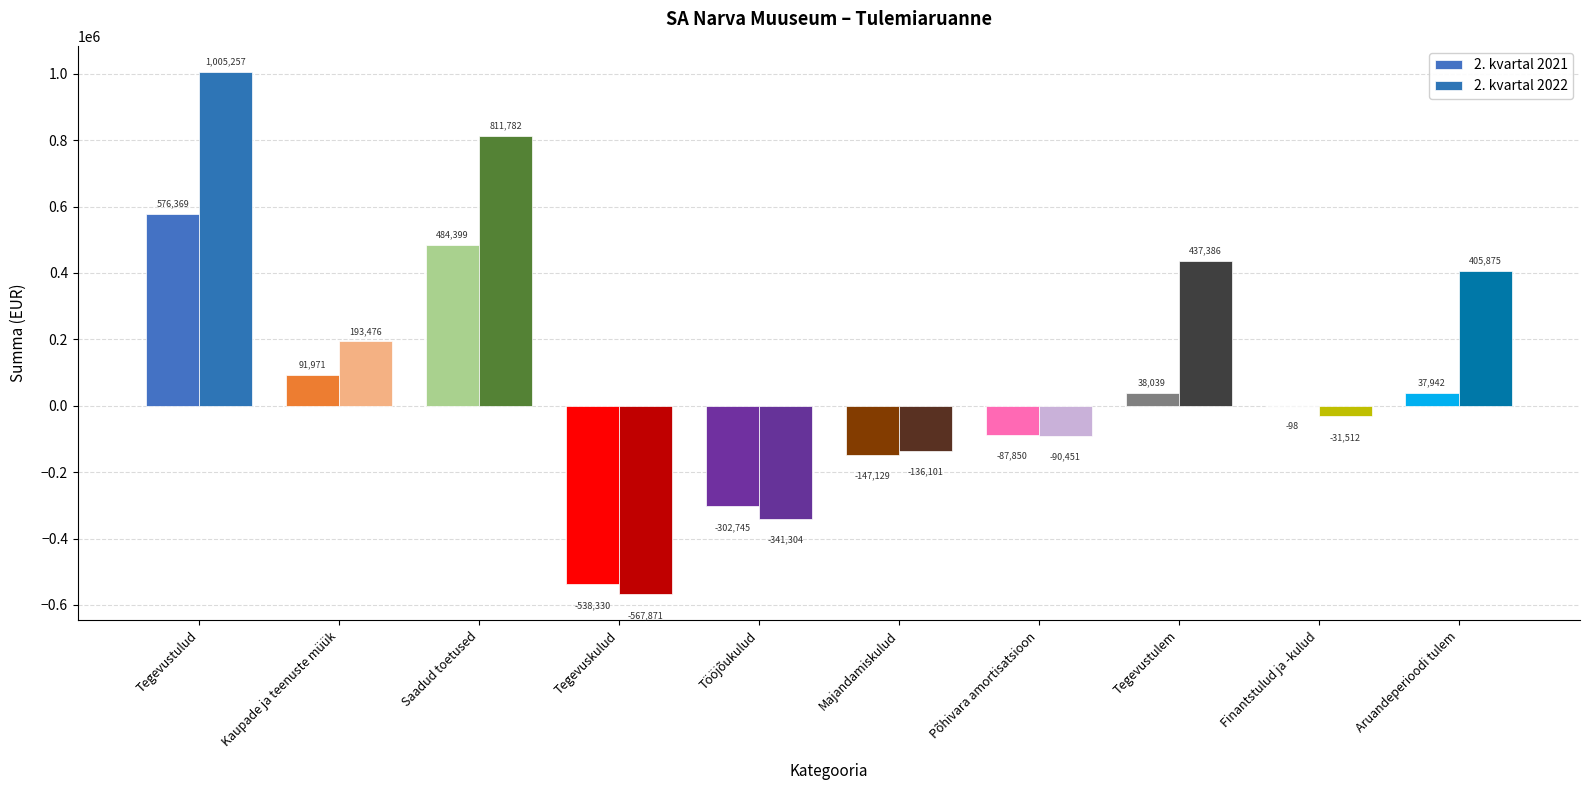

What is the difference between the highest and lowest values at Tegevustulem?

399347.1